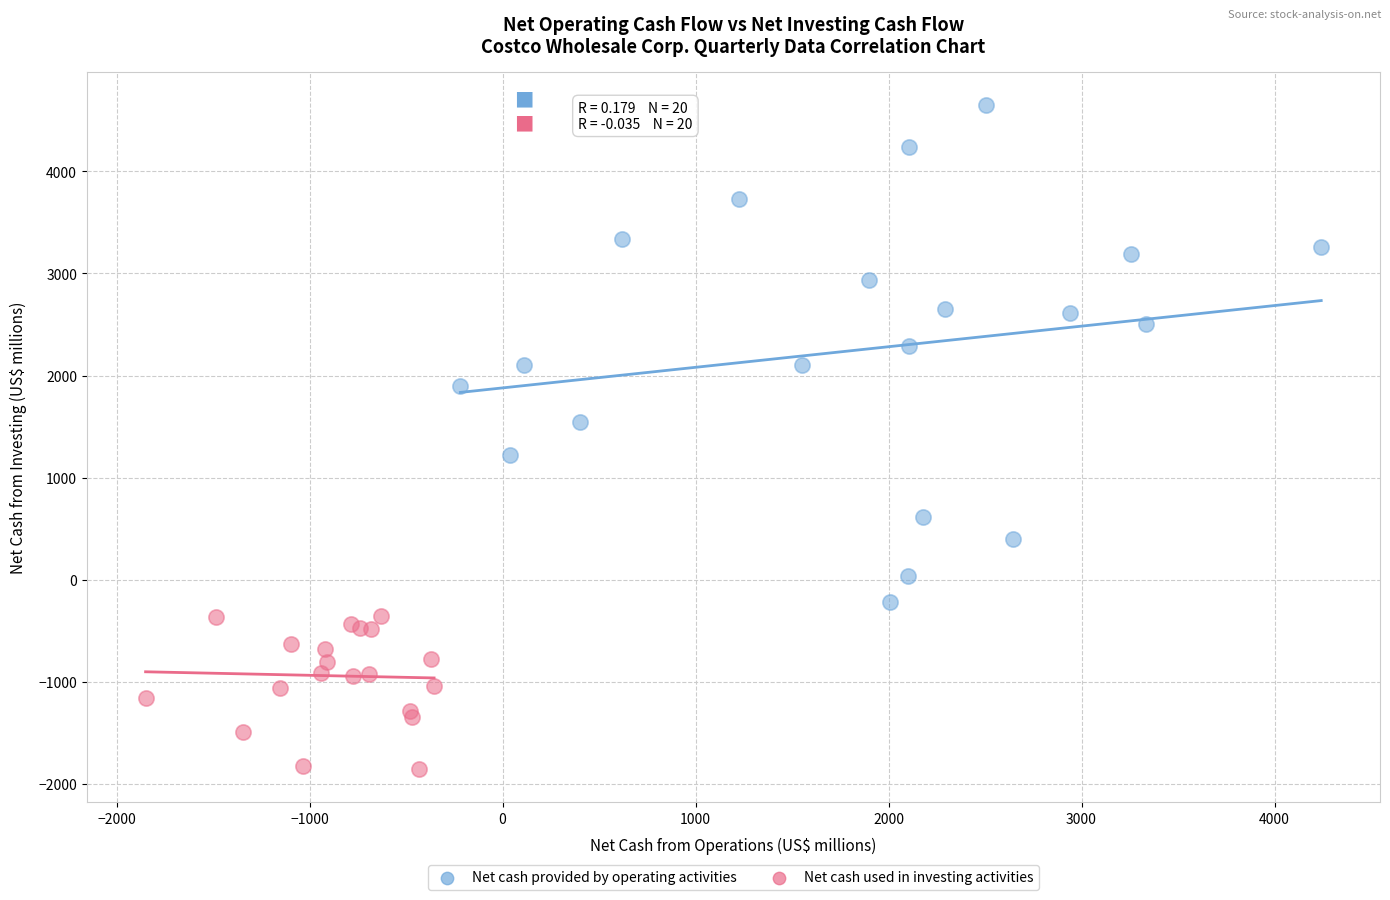

Which series has the widest spread of Y values?

Net cash provided by operating activities